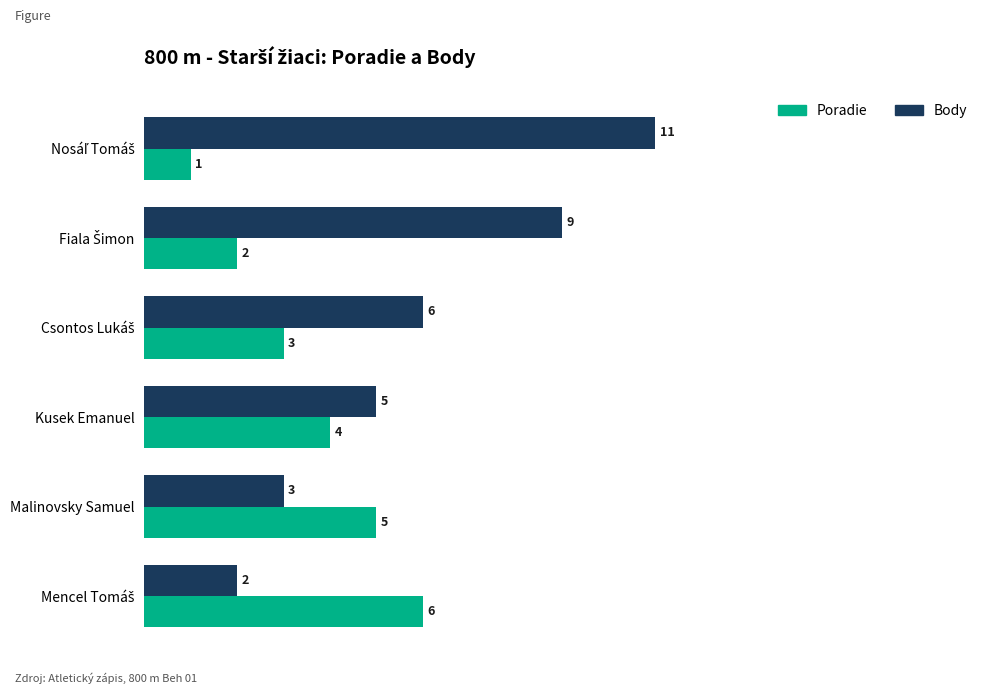

Count the Poradie values in the range 2 to 5.

4